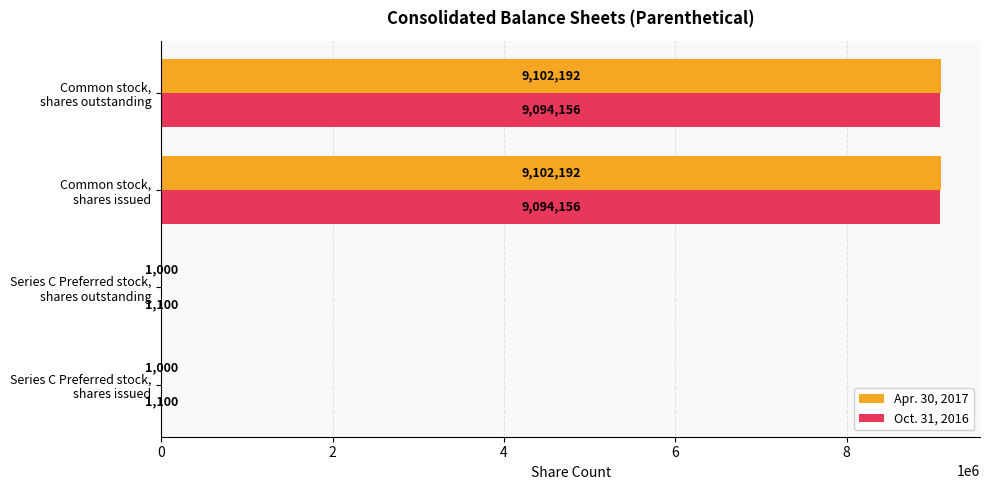

What is the highest value of the Apr. 30, 2017 series?

9102192